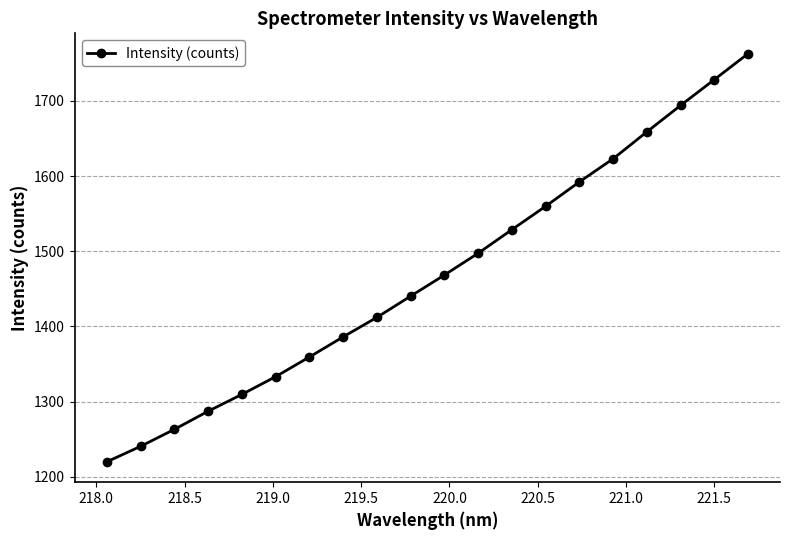

Reading left to right, list all the values displayed in this chart.

1219.9	1240.5	1263.1	1287.2	1309.6	1333.2	1359.3	1386.1	1412.1	1440.3	1468.4	1497.4	1528.7	1559.8	1592.3	1623.0	1658.8	1693.9	1728.3	1762.8